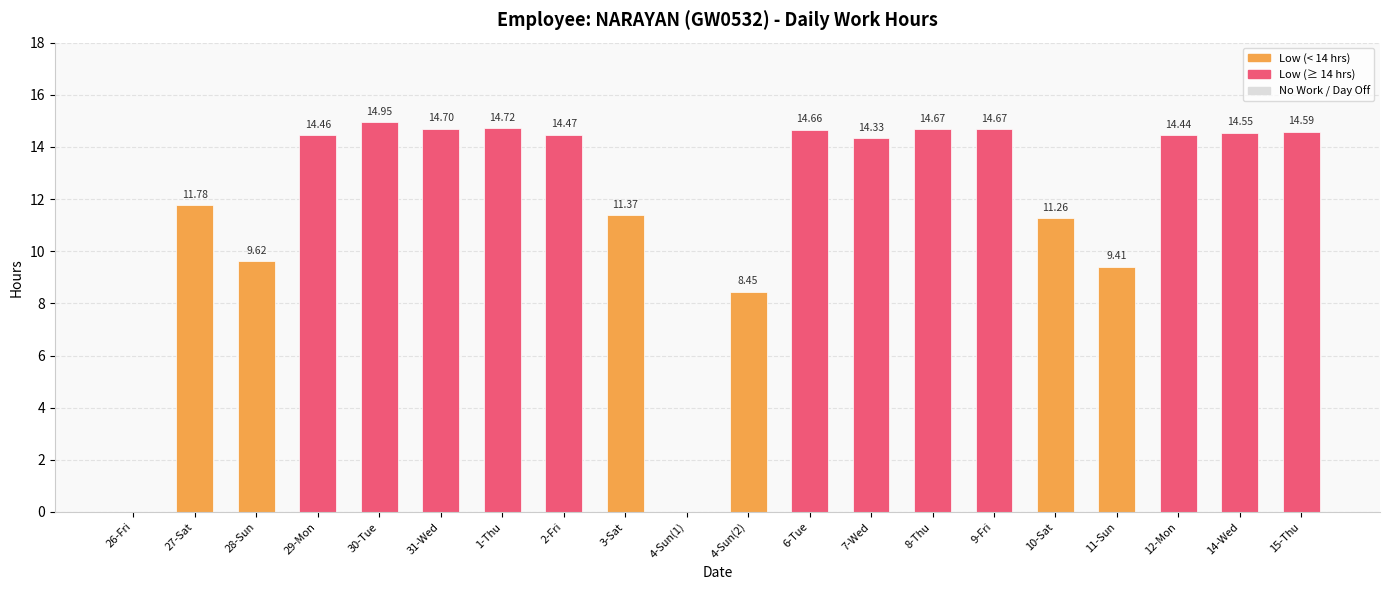

What is the change in value from 1-Thu to 10-Sat?

-3.5